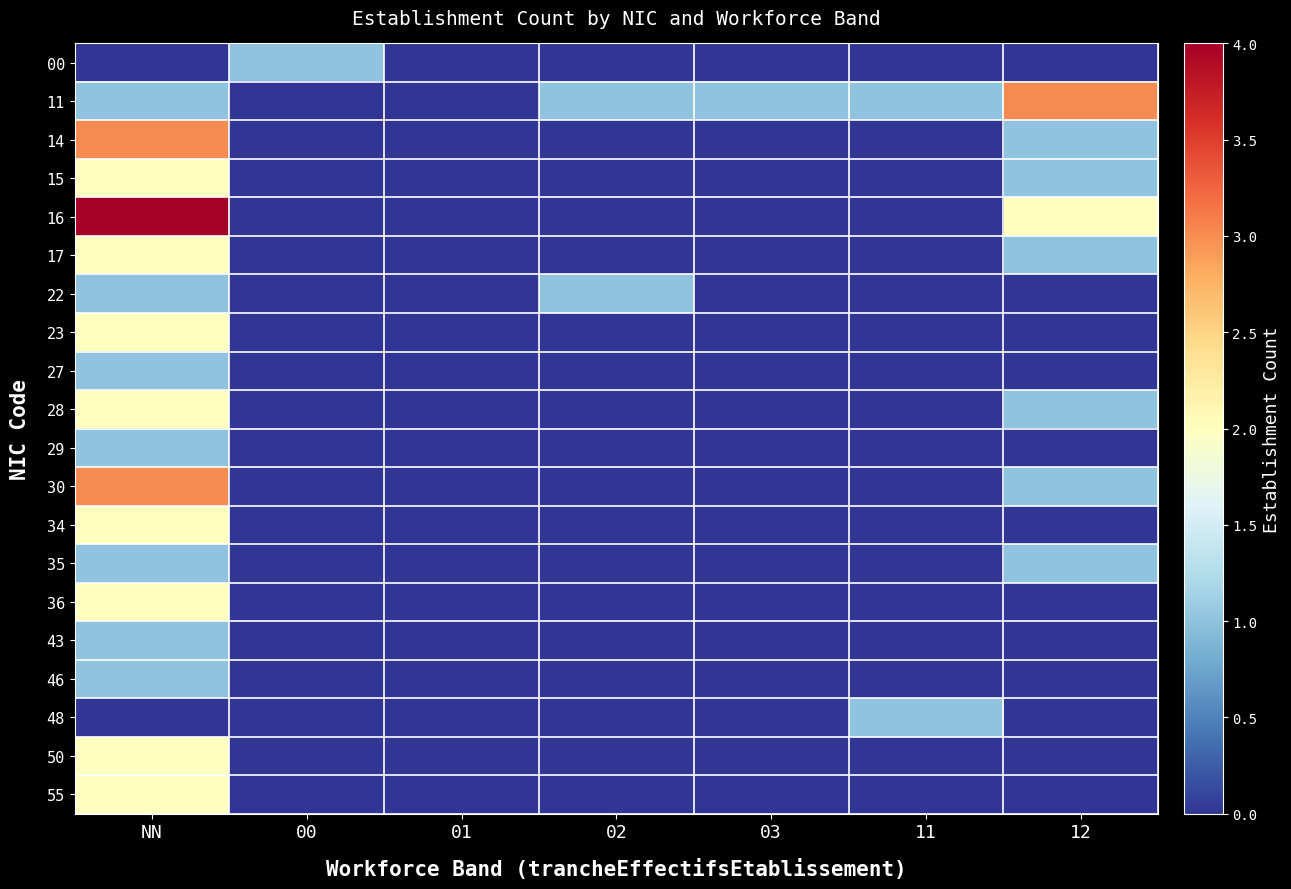

At which category does the chart reach its minimum across all series?

NN